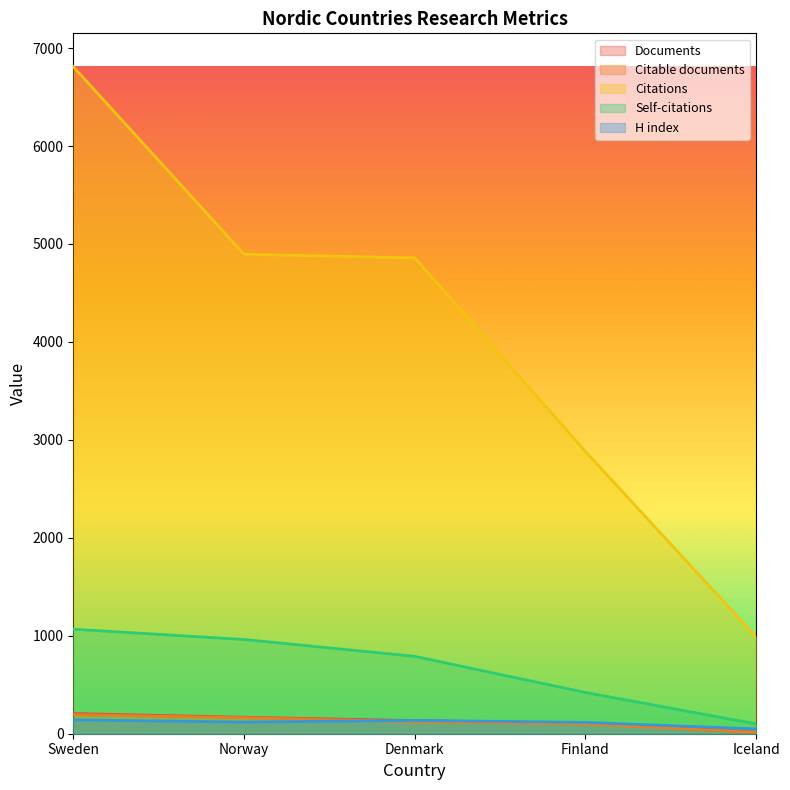

At which category does H index reach its first local peak?

Denmark